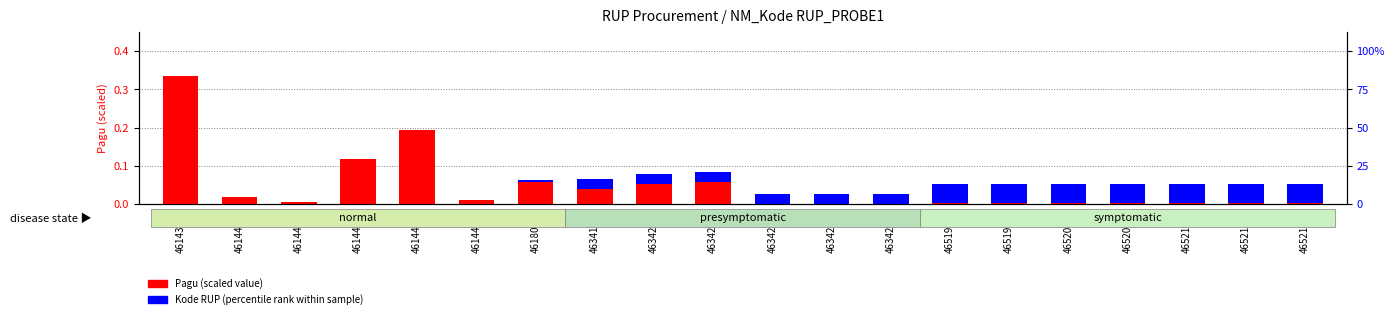

List the series in order of their overall mean, highest first.

Pagu (scaled), Kode RUP (percentile scaled)